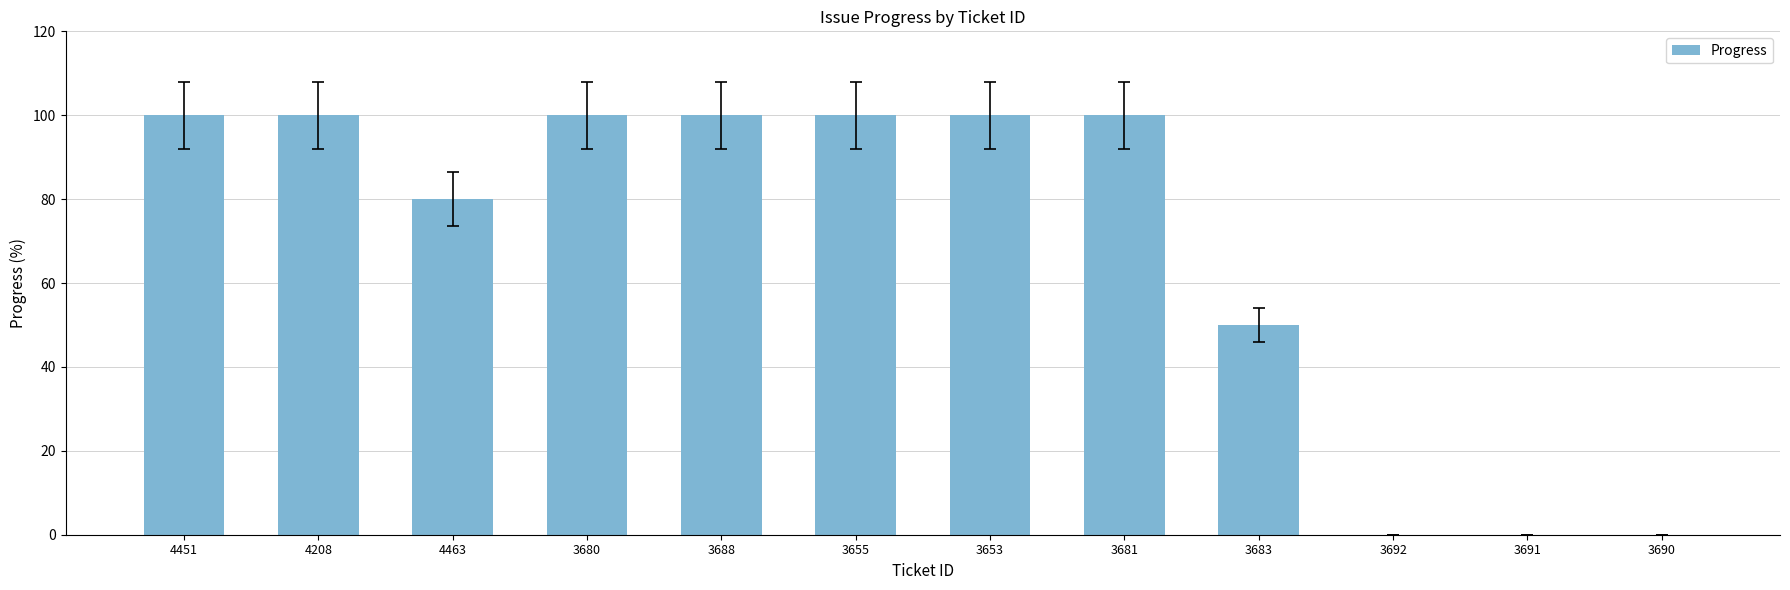

What is the sum of all values?

830